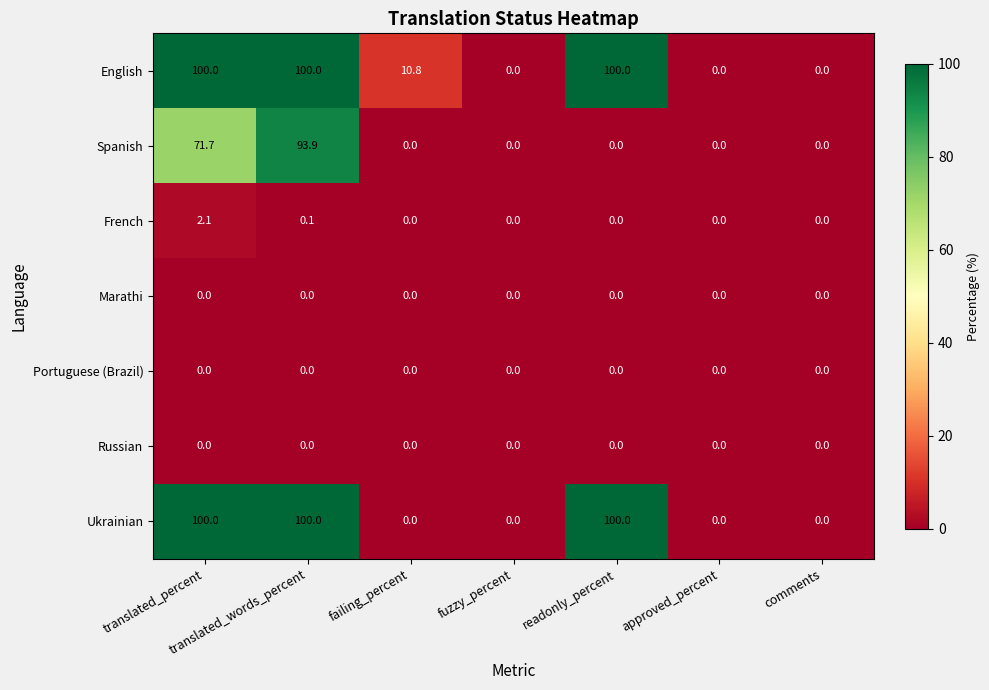

What is the spread (max minus min) of values at translated_words_percent?

100.0